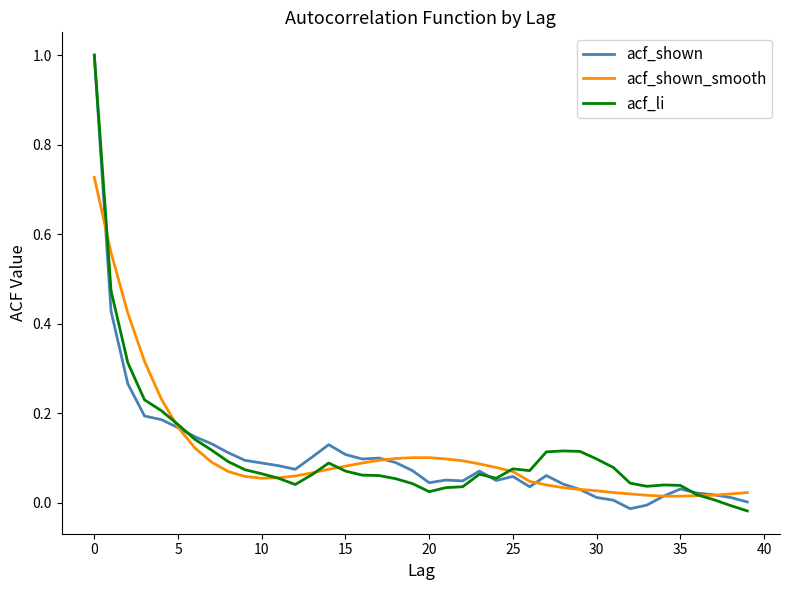

Is this an area chart (filled region under the line)?

No